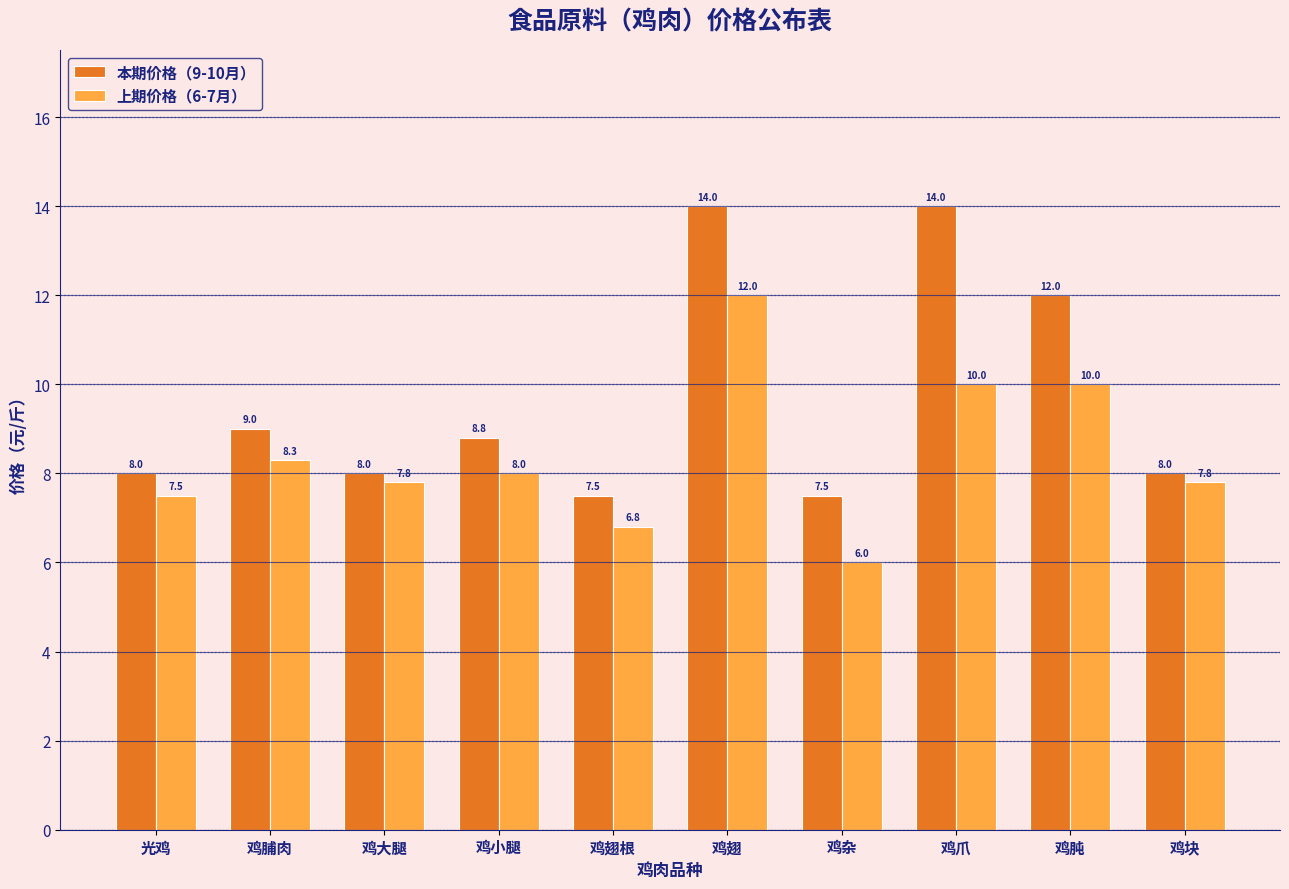

Reading right to left, transcribe all the data shown in this chart.

本期价格（9-10月）: 鸡块=8.0	鸡肫=12.0	鸡爪=14.0	鸡杂=7.5	鸡翅=14.0	鸡翅根=7.5	鸡小腿=8.8	鸡大腿=8.0	鸡脯肉=9.0	光鸡=8.0
上期价格（6-7月）: 鸡块=7.8	鸡肫=10.0	鸡爪=10.0	鸡杂=6.0	鸡翅=12.0	鸡翅根=6.8	鸡小腿=8.0	鸡大腿=7.8	鸡脯肉=8.3	光鸡=7.5